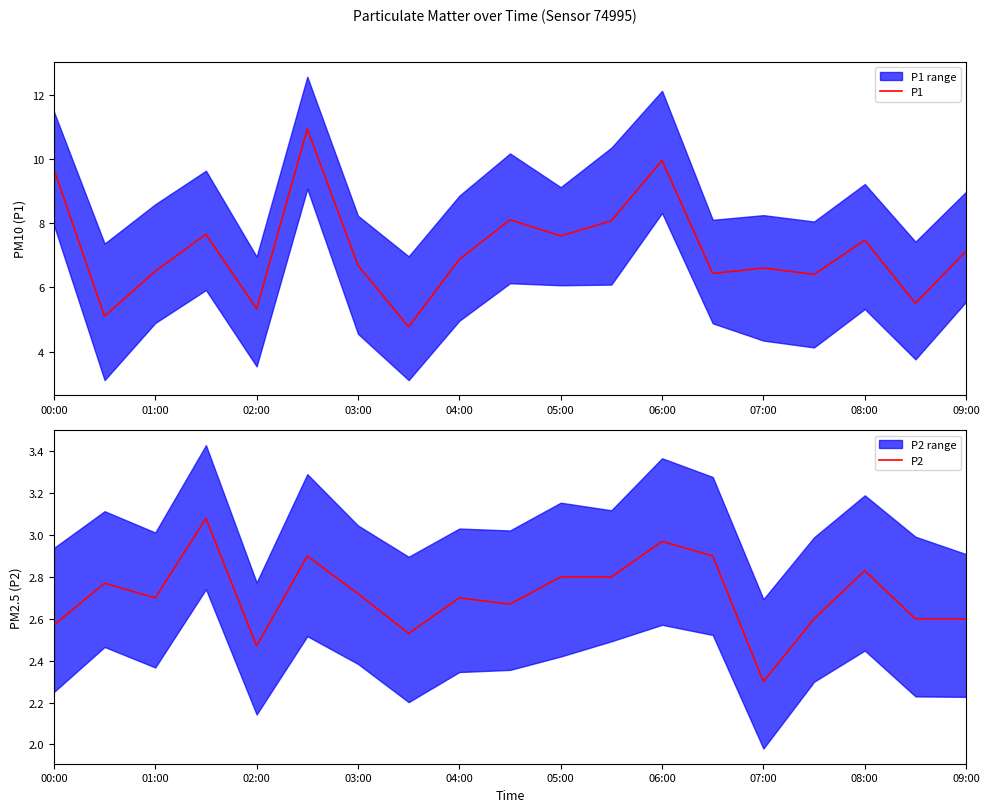

What is the difference between the maximum and minimum values in the P1 series?

6.2